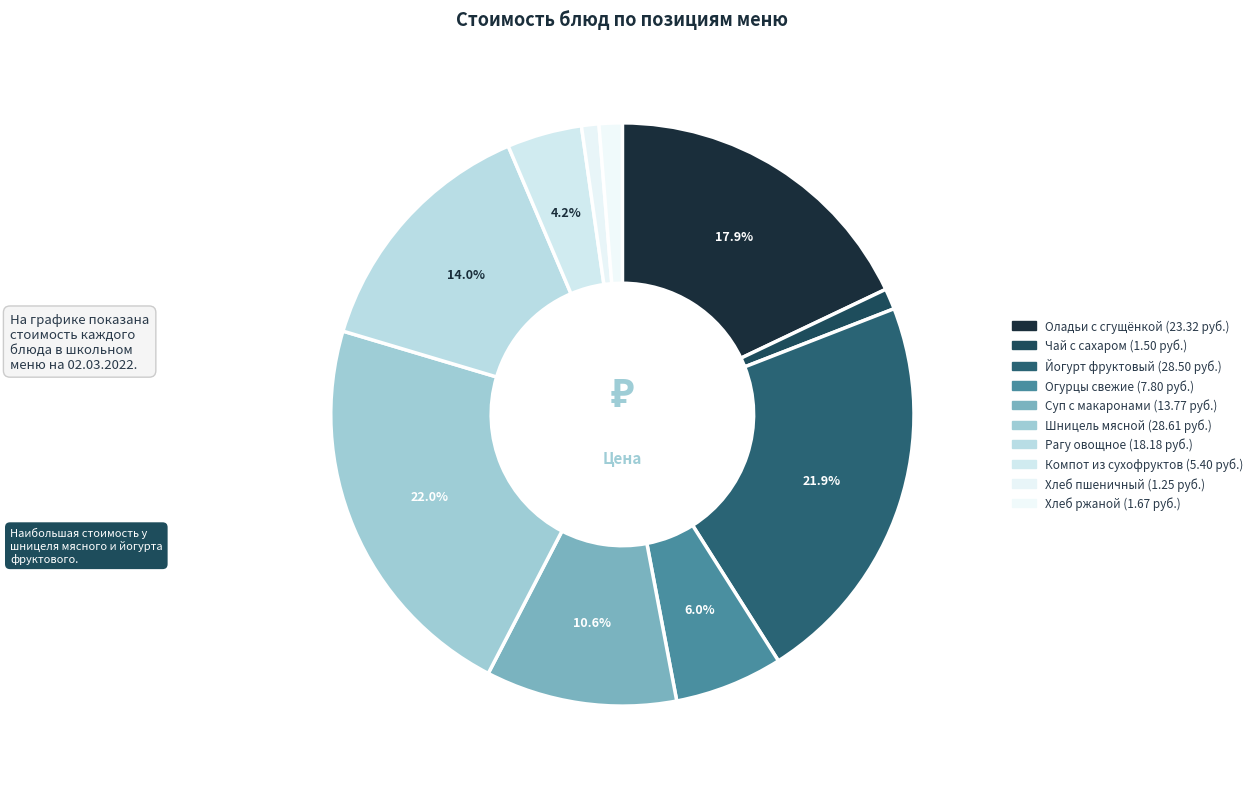

Count the number of slices in the pie.

10